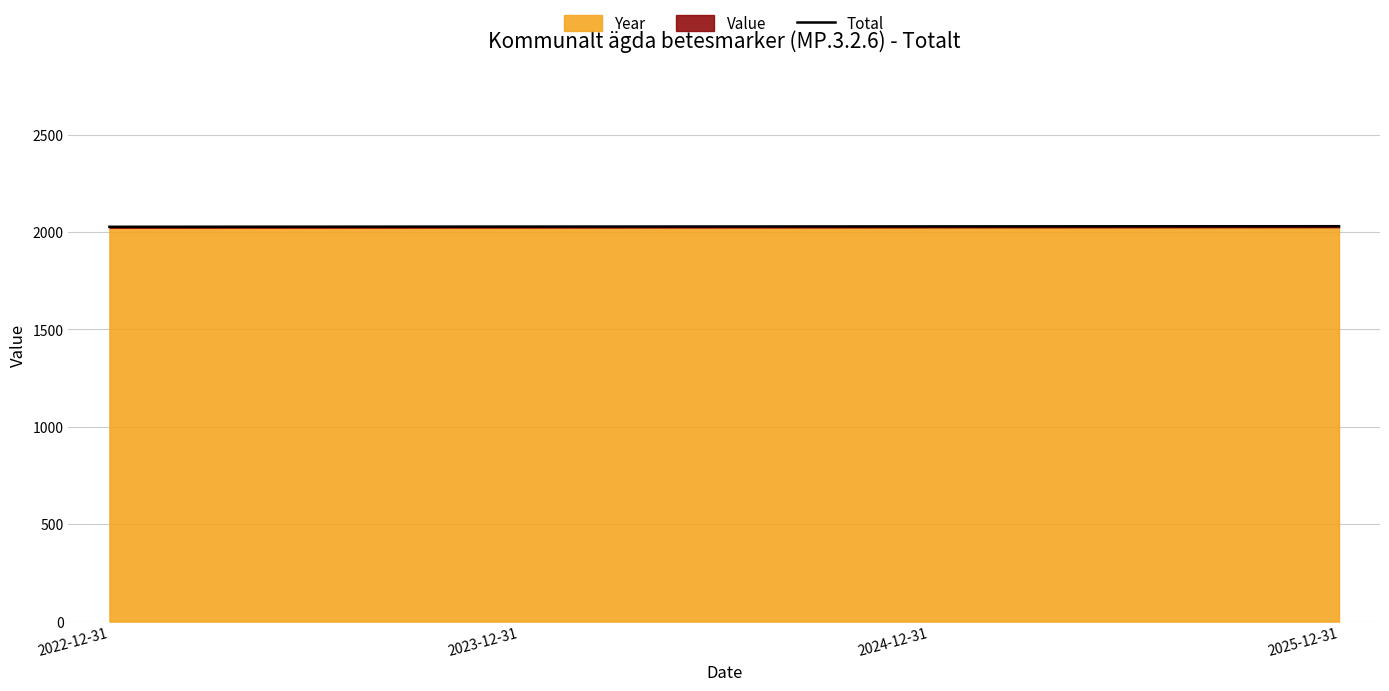

Between 2024-12-31 and 2025-12-31, which is larger?

2025-12-31